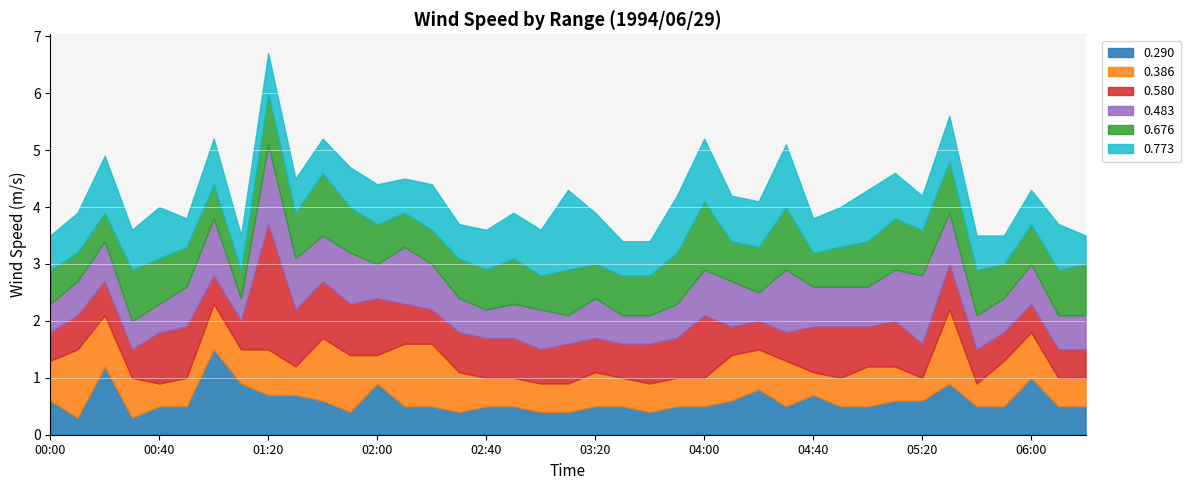

How many lines are shown in the chart?

6